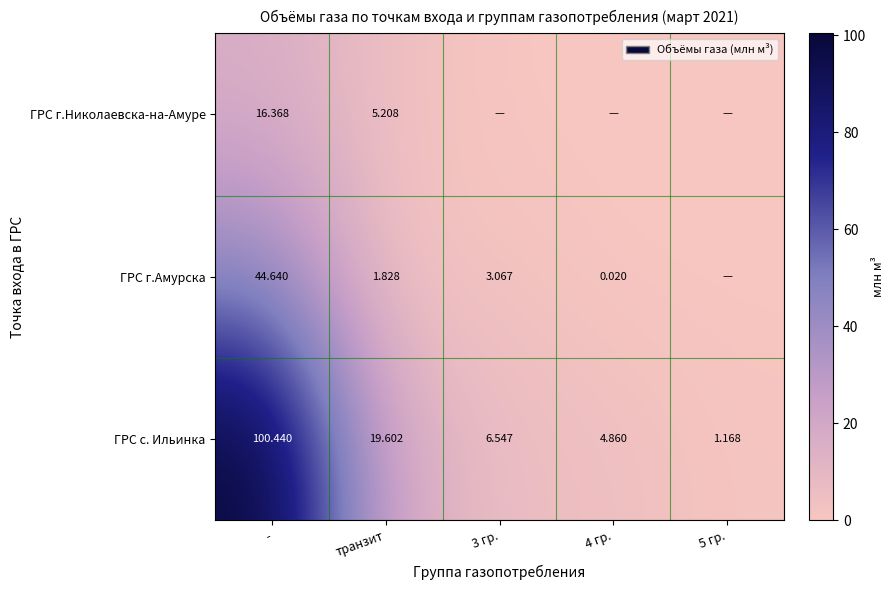

The value of ГРС с. Ильинка at 5 гр. is 2.0. True or false?

False